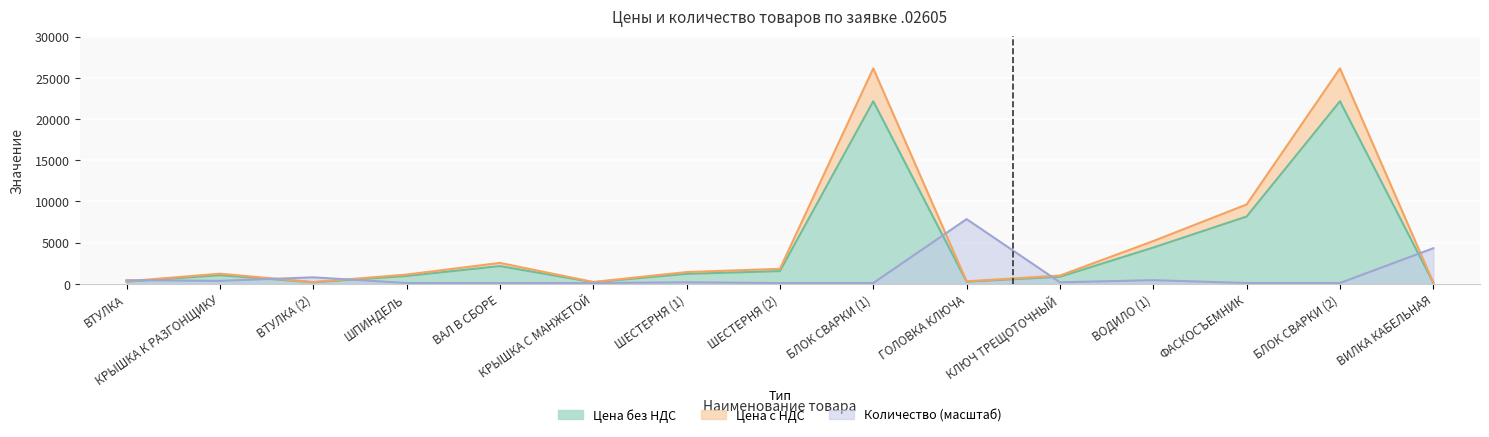

How many data points in Количество are above 172?

8